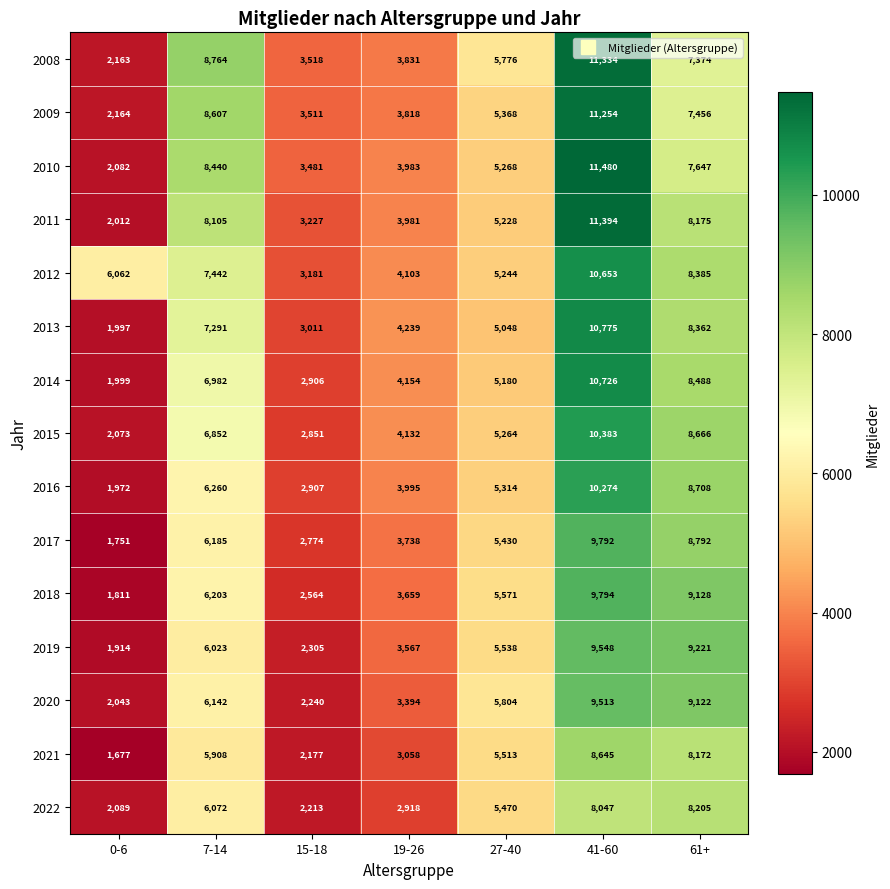

Is it true that 2016 equals 1972 at 0-6?

True